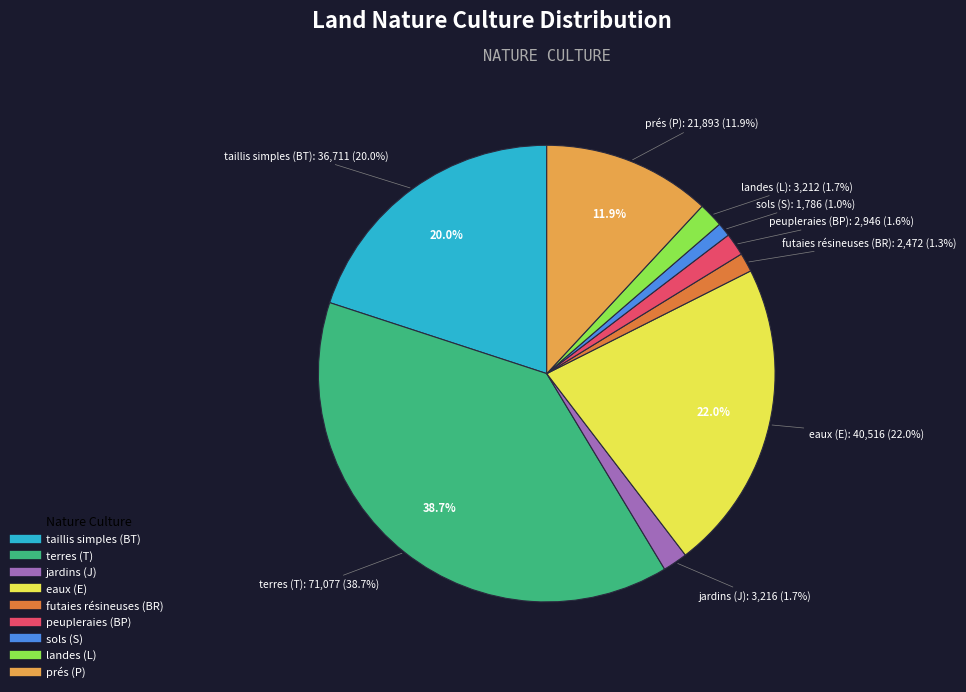

Is terres (T) the majority of the pie?

No